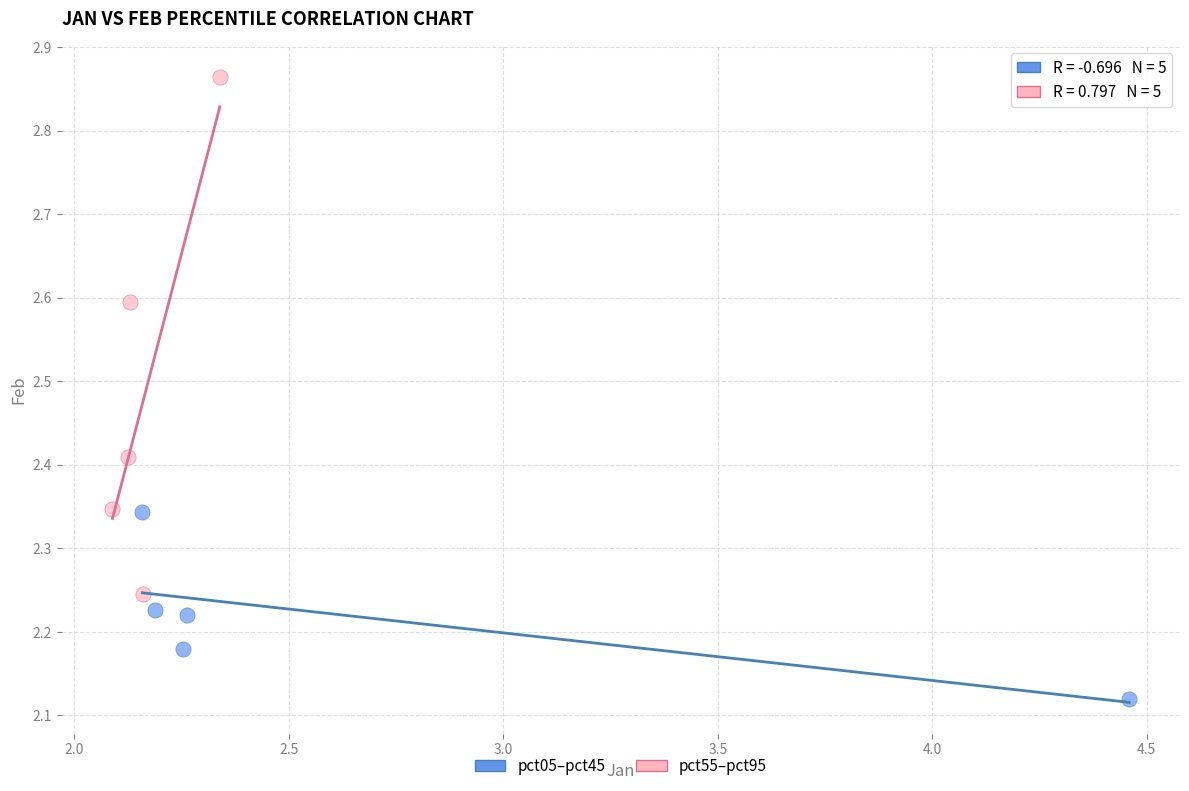

Which series contains the lowest Y value?

pct05–pct45